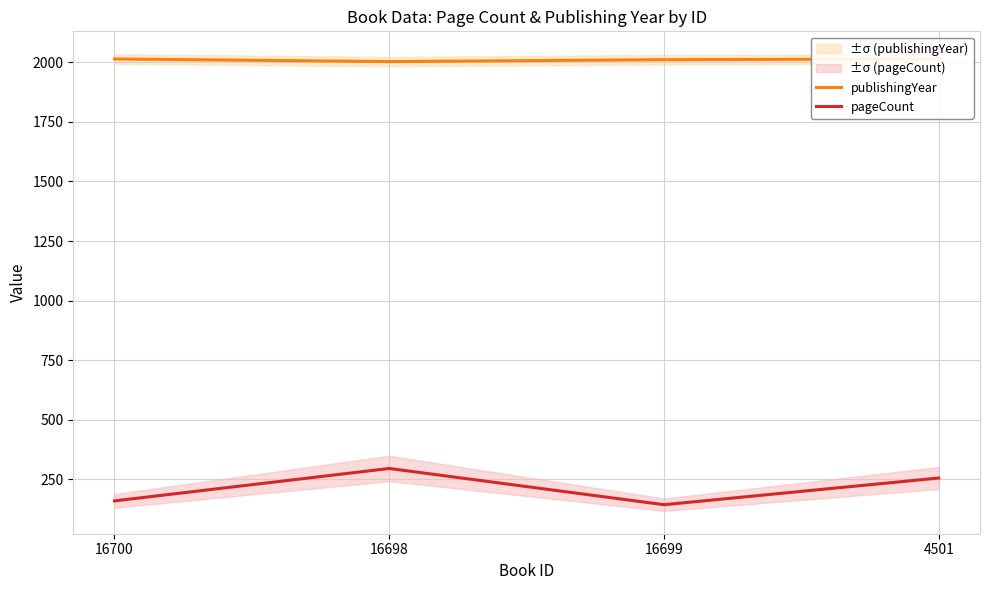

Which series changed the most between 16699 and 4501?

pageCount